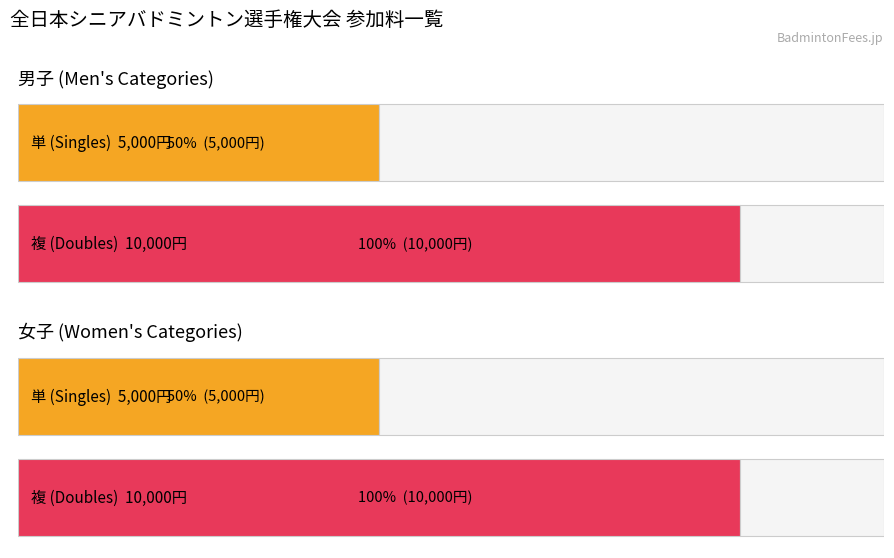

What is the highest value of the 複 (Doubles Fee) series?

10000